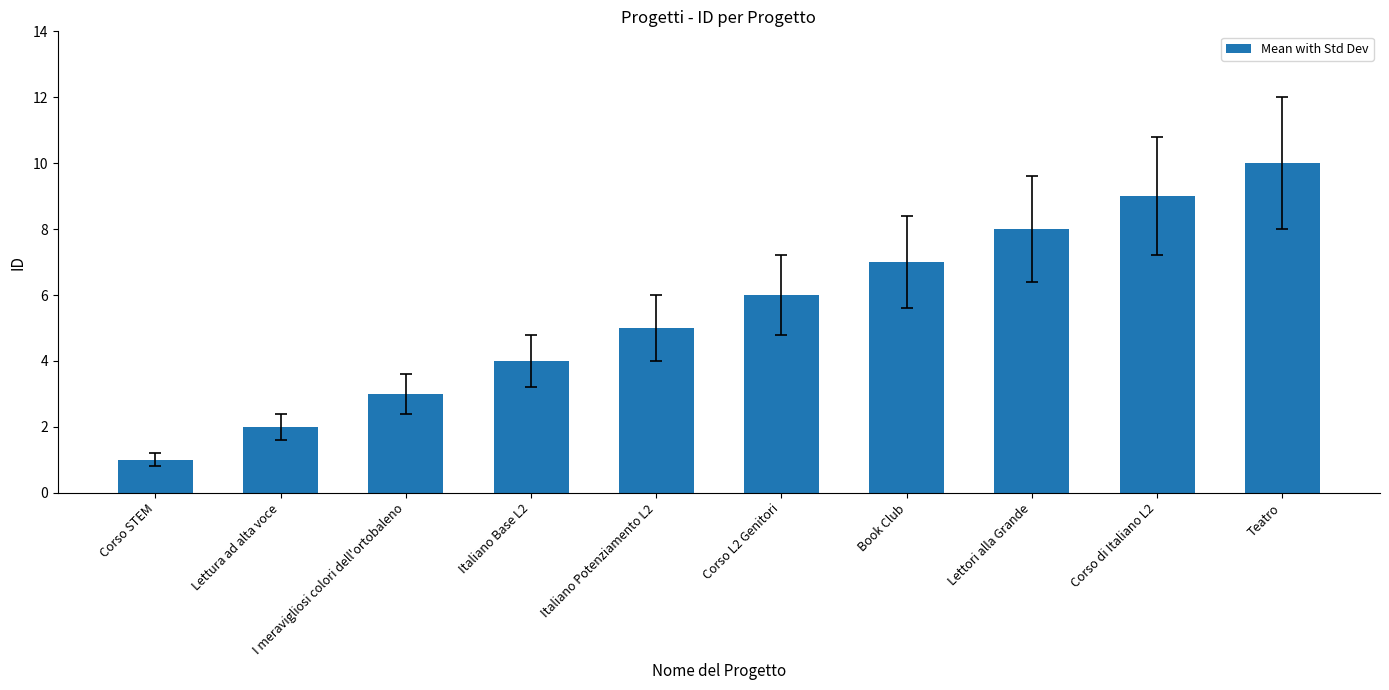

Is it true that the value at Book Club is 7?

True